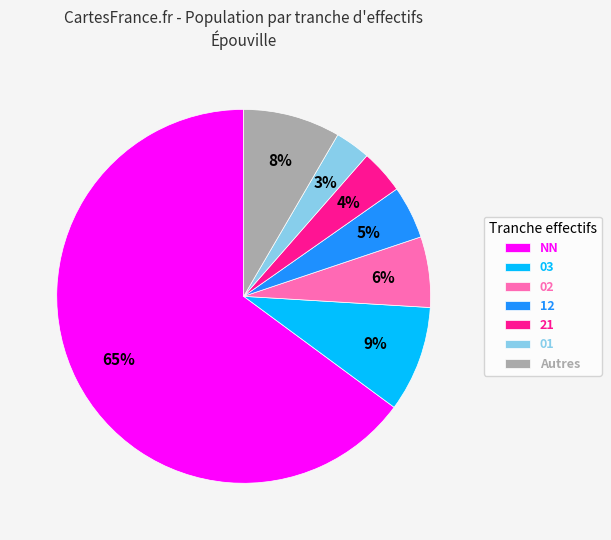

Which slice is the smallest?

01